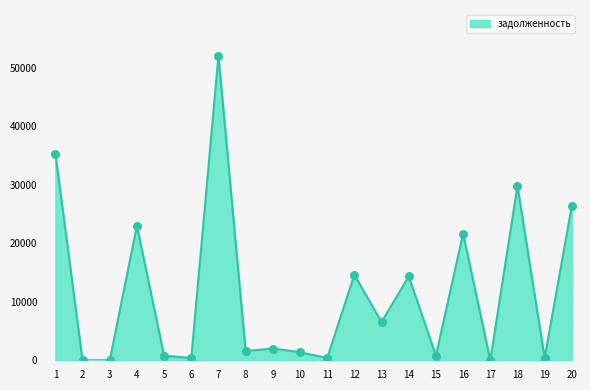

Is it true that the value at 17 is 18396.4?

False